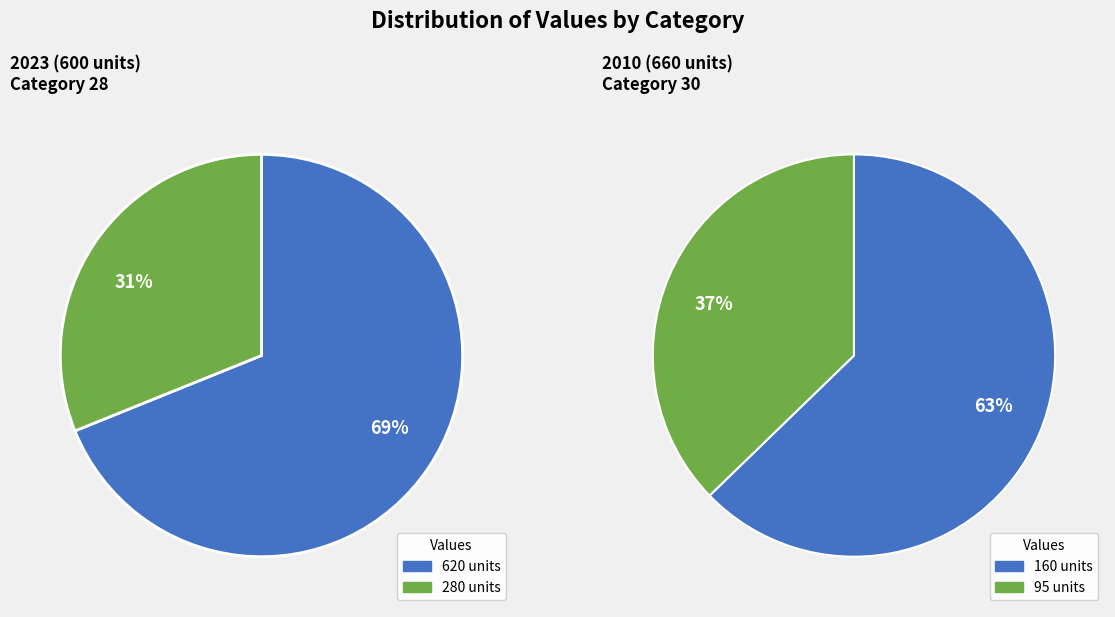

At 28, list the series in order from largest to smallest.

row1, row2